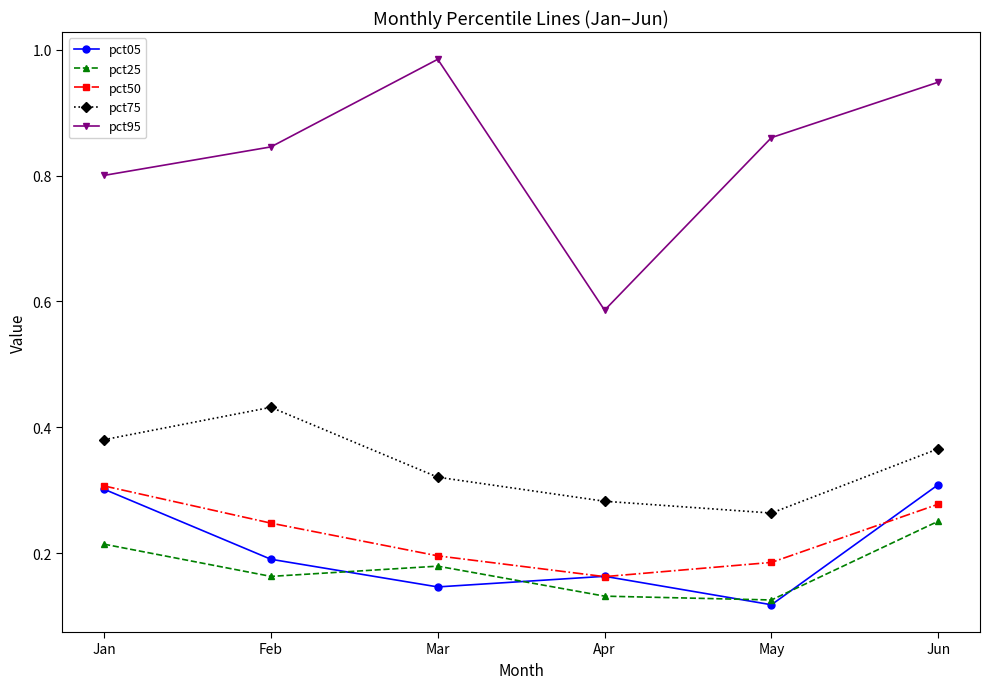

Is this an area chart (filled region under the line)?

No